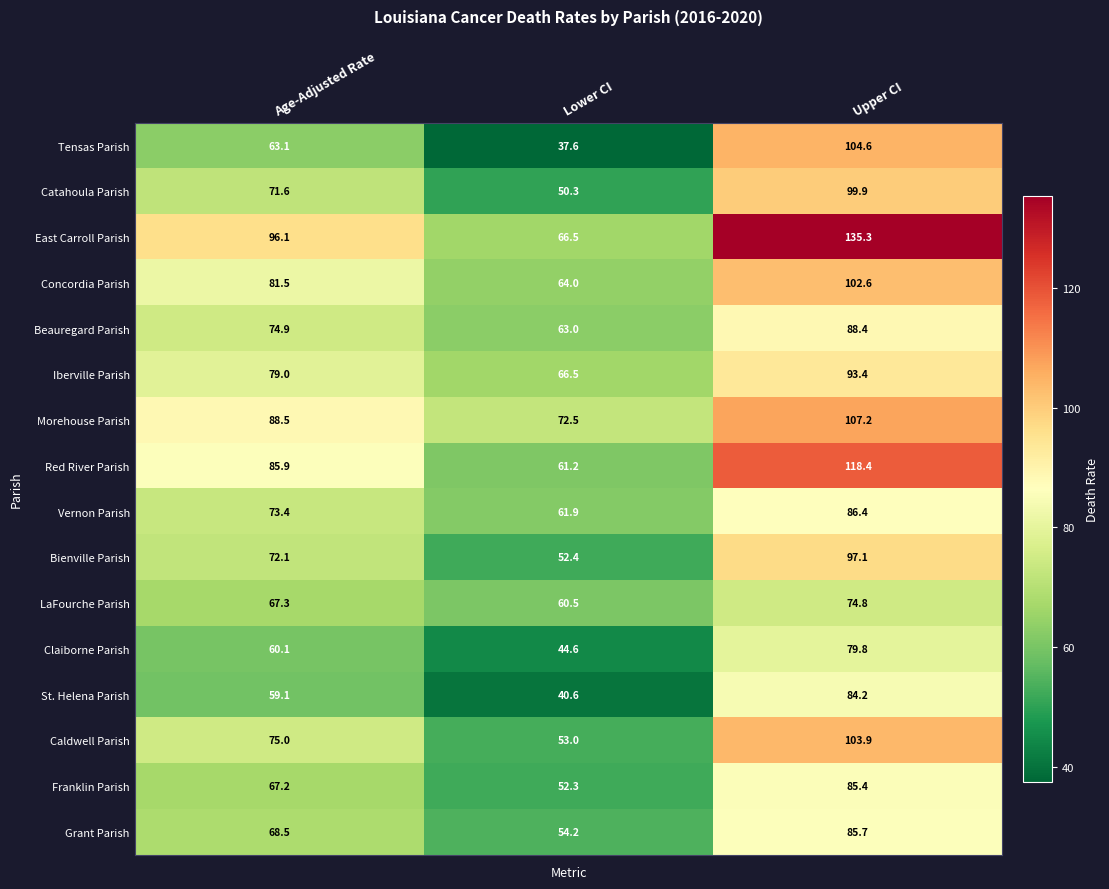

Is the value of Claiborne Parish at Age-Adjusted Rate greater than the value of Morehouse Parish at Age-Adjusted Rate?

No